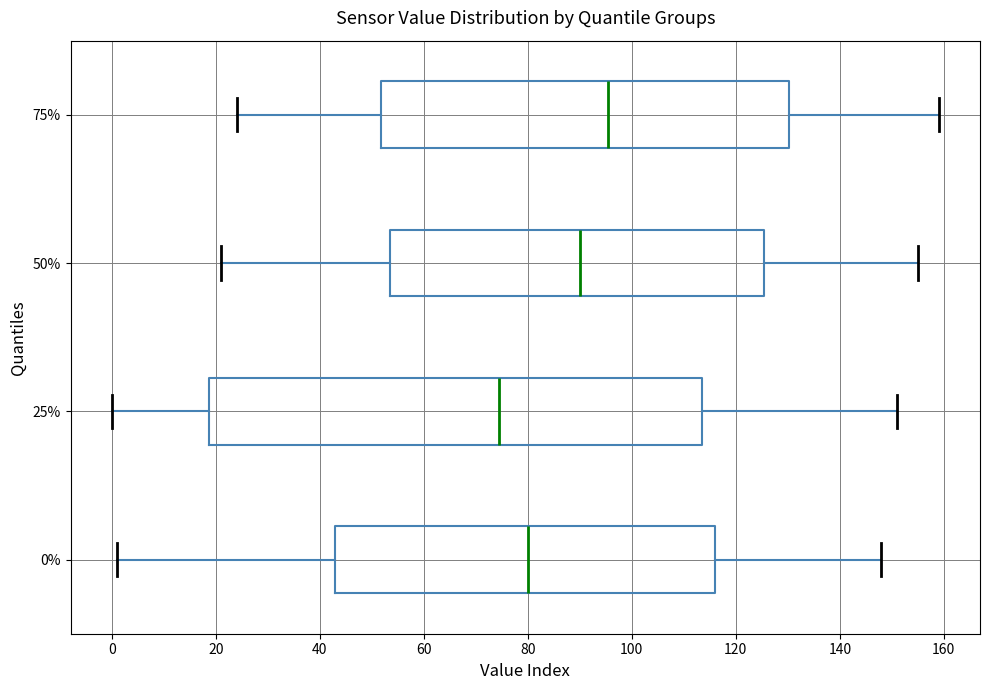

Which box is the widest, from its left edge to its right edge?

25%